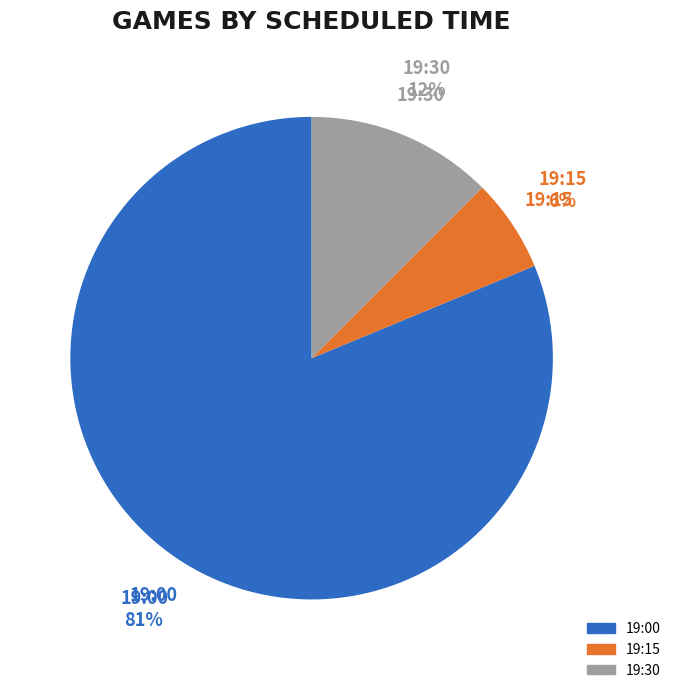

How many segments does this pie chart have?

3